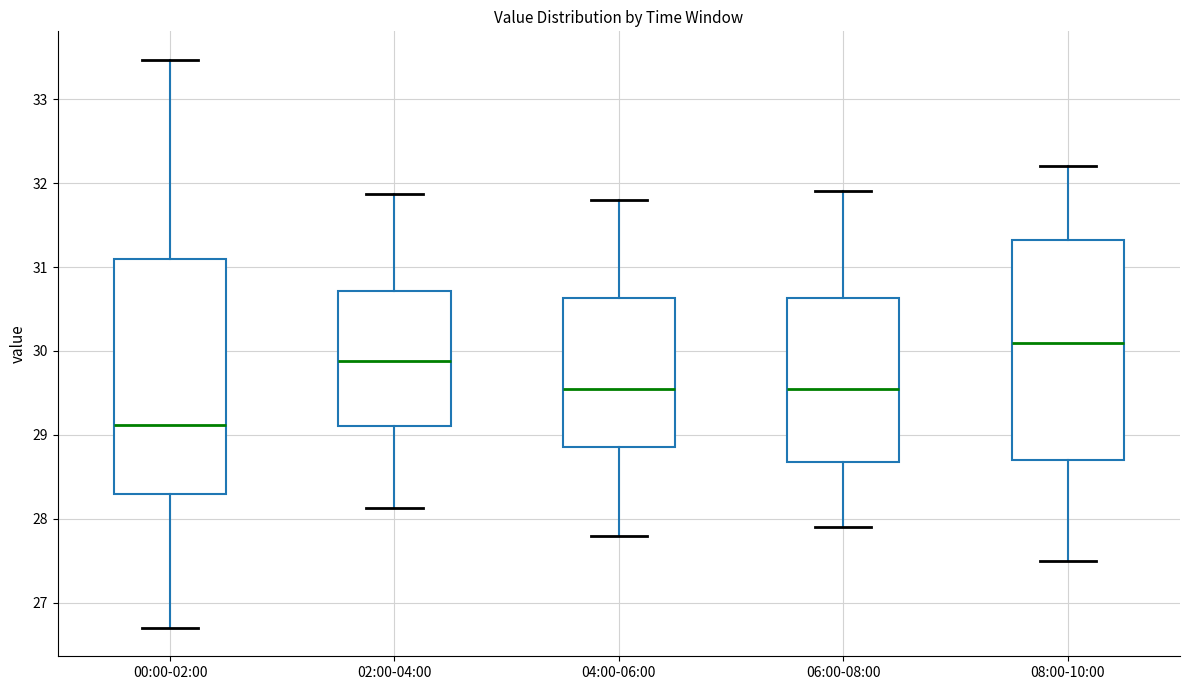

Which box is the tallest, from its lower edge to its upper edge?

00:00-02:00